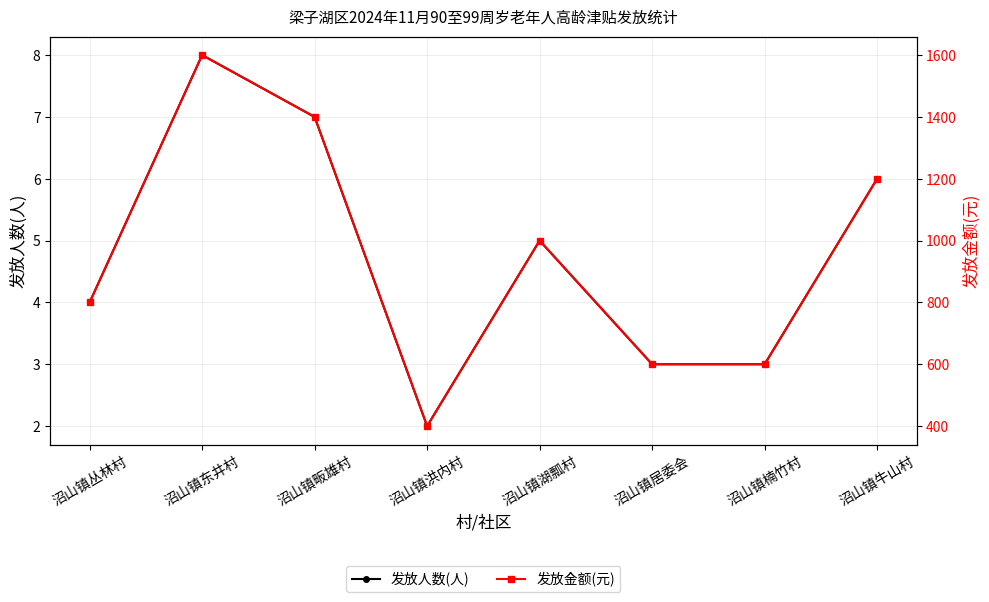

What is the sum of all 发放金额(元) values?

7600